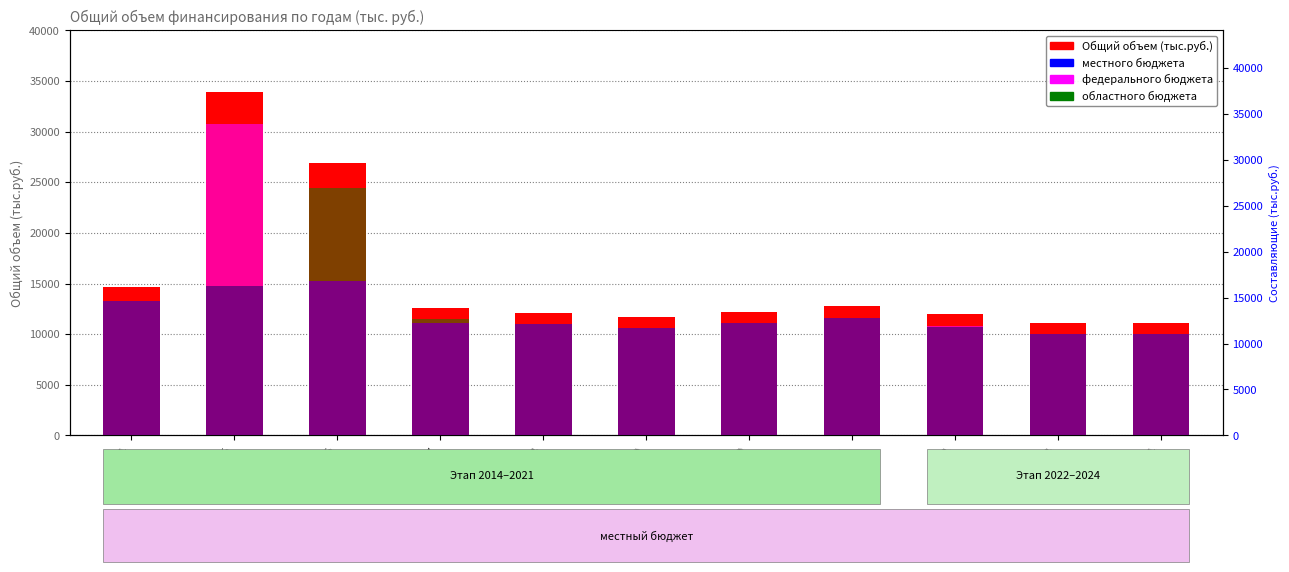

Count the number of categories in the chart.

11